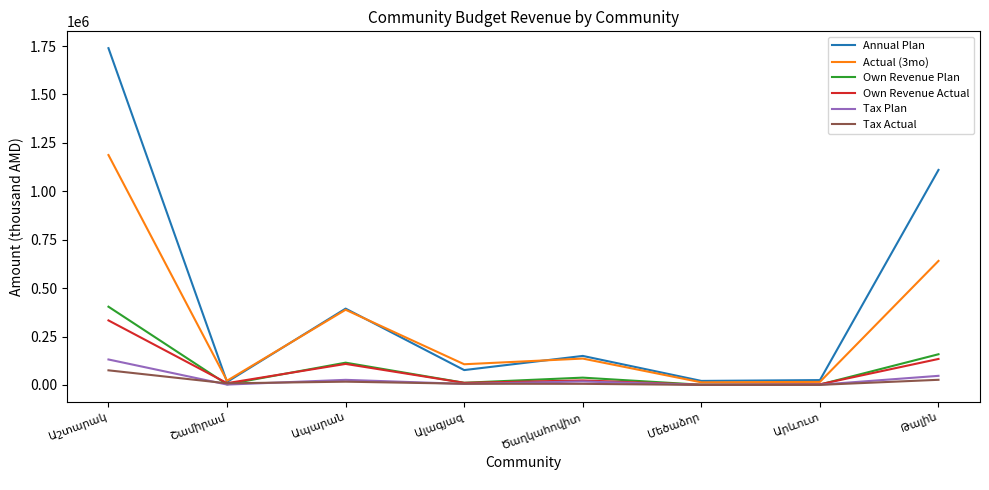

Which series has the largest range (max minus min)?

Annual Plan